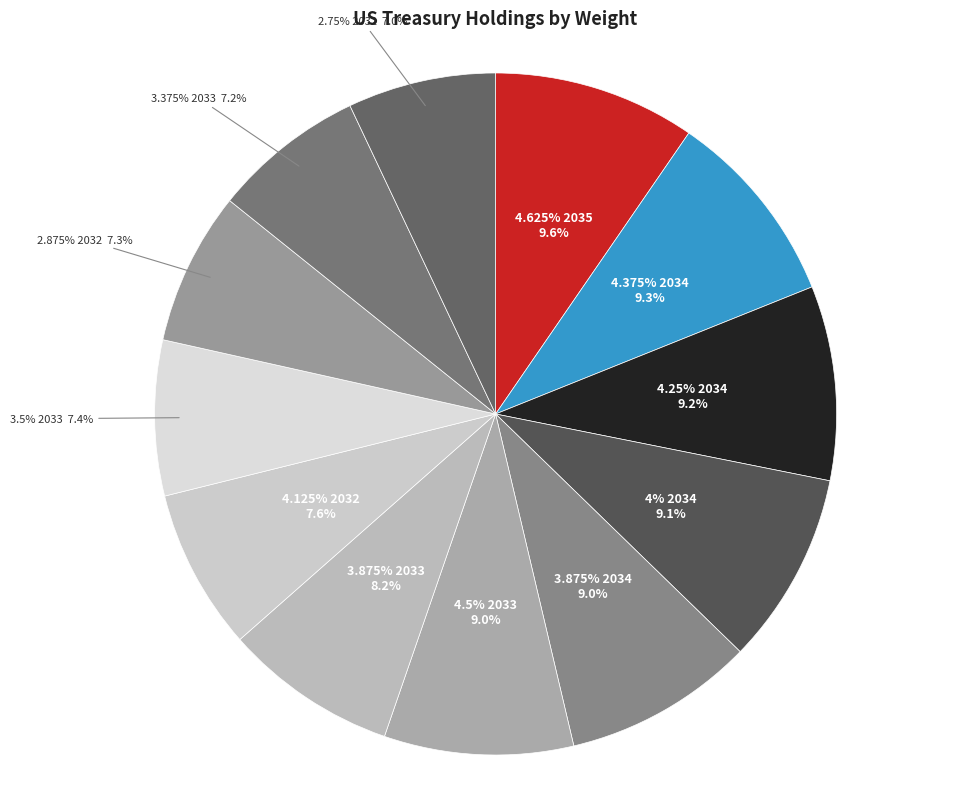

To the nearest percent, what is the average slice percentage?

8%